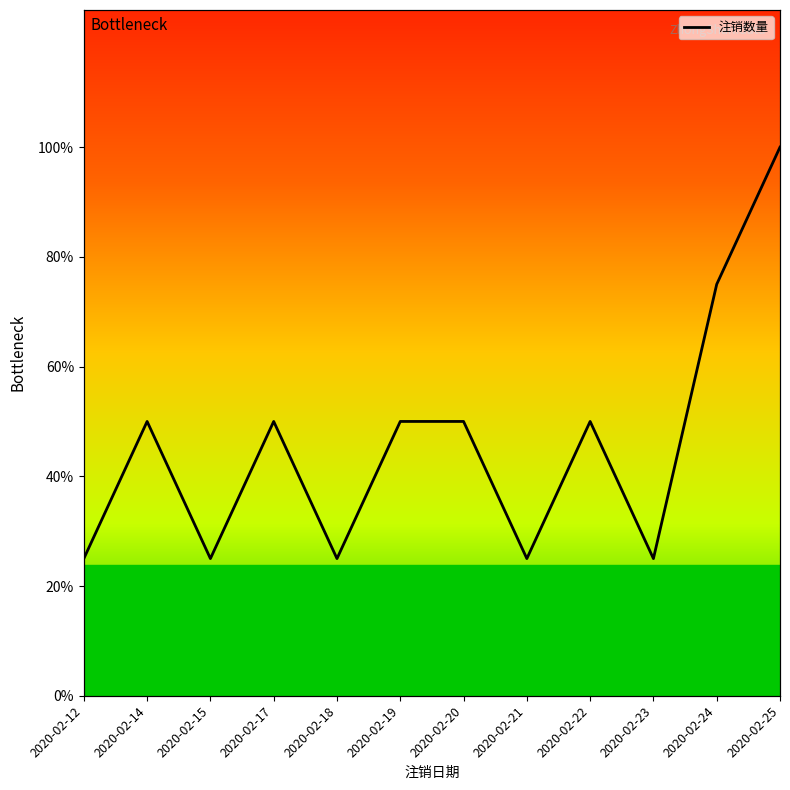

What is the ratio of the value at 2020-02-12 to the value at 2020-02-19?

0.5